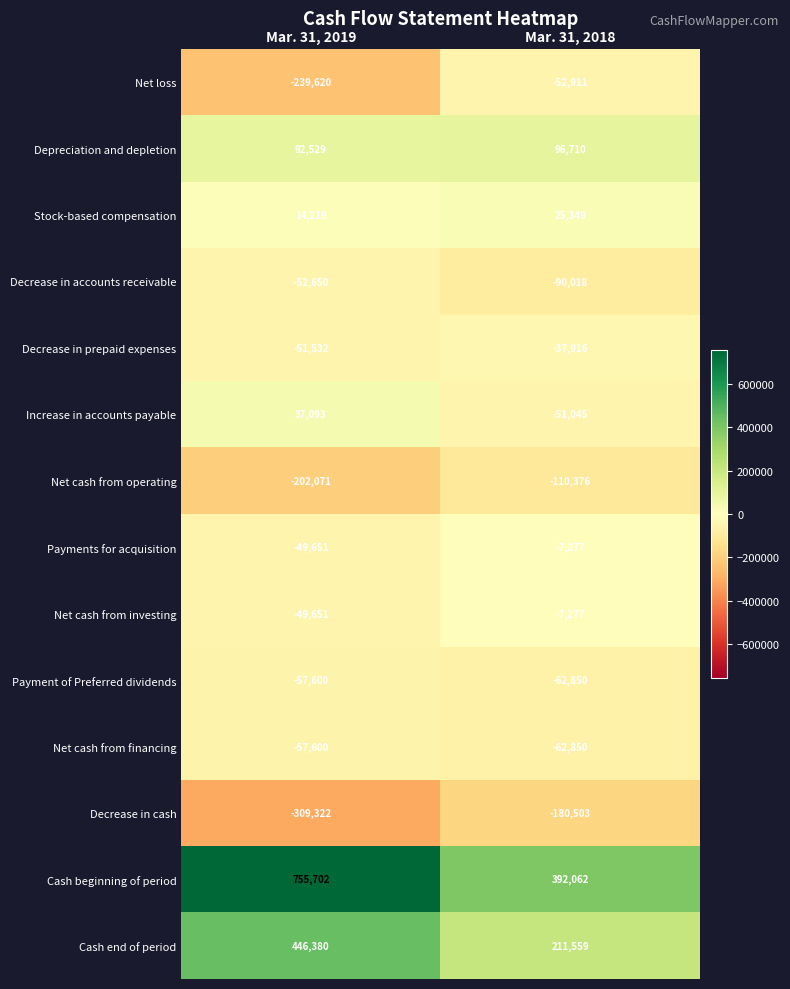

Which series changed the most between Mar. 31, 2019 and Mar. 31, 2018?

Cash beginning of period